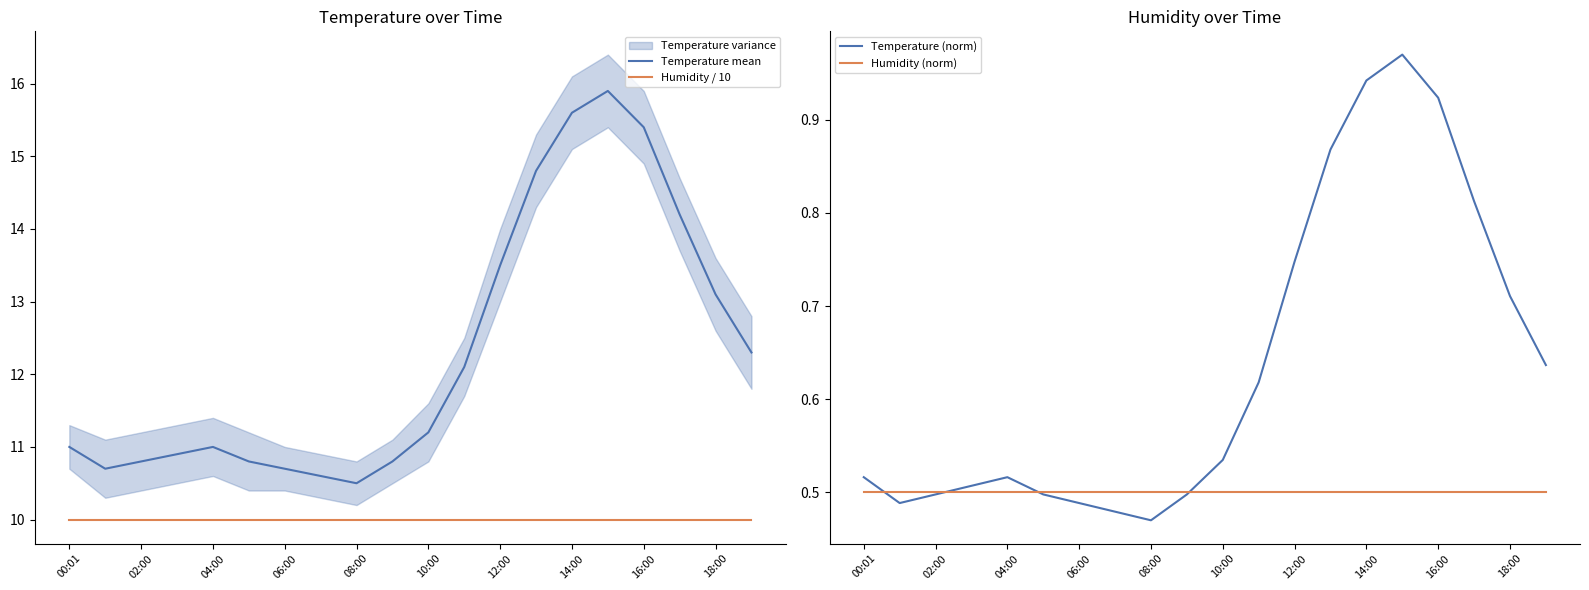

The value of Temperature (norm) at 11 is 0.6. True or false?

True